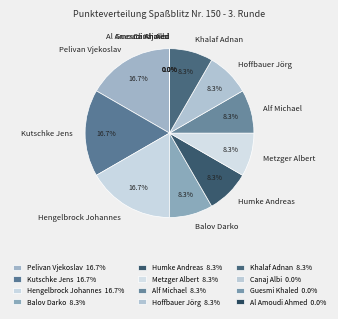

Count the number of slices in the pie.

12